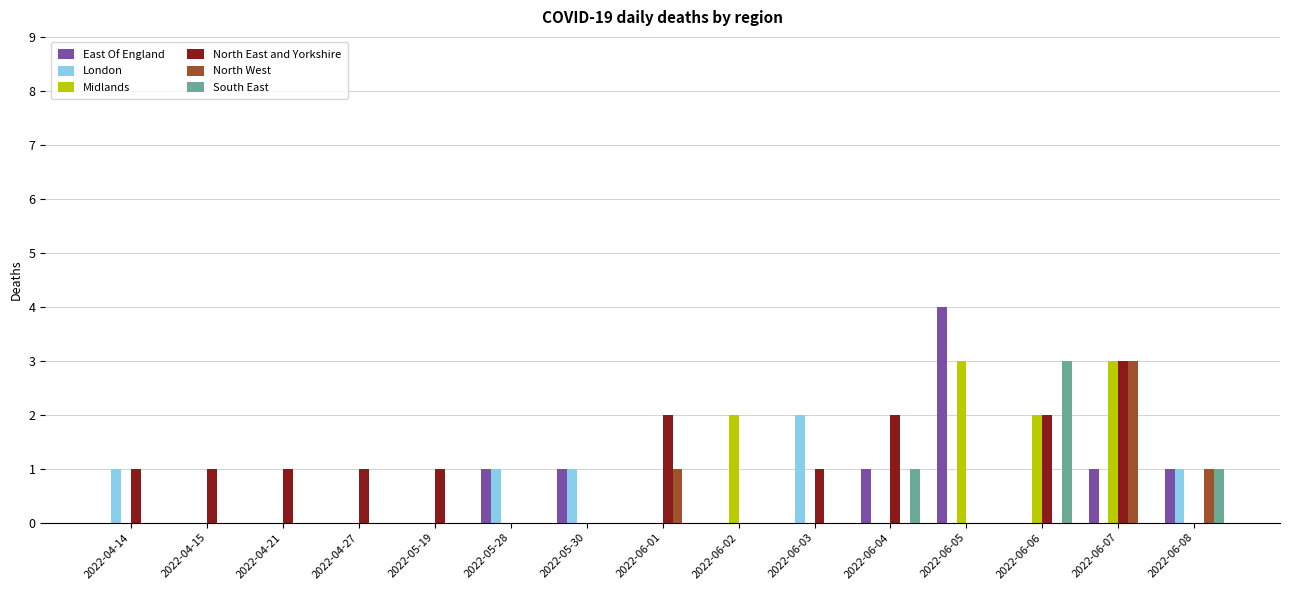

How many groups of bars are there?

15